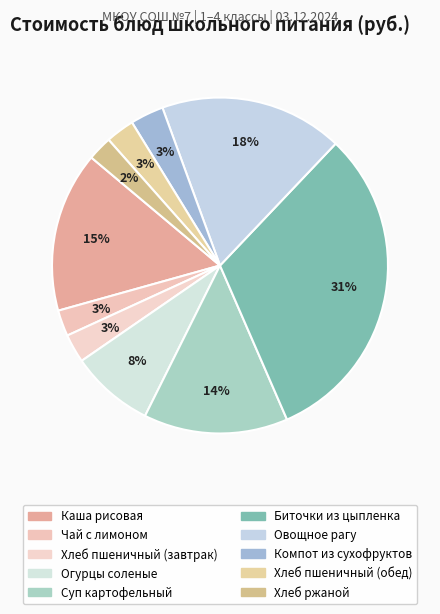

How many slices are in this pie chart?

10